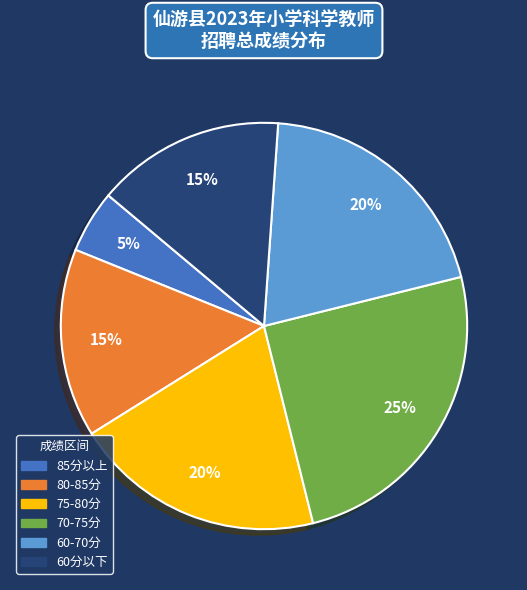

Is there any slice that represents more than half of the pie?

No